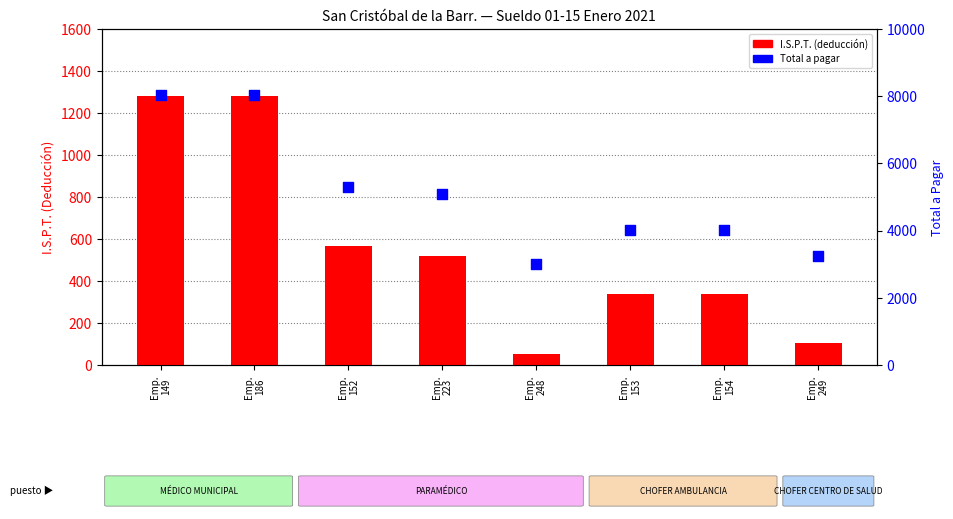

Which series has the largest Y range (max minus min)?

A PAGAR